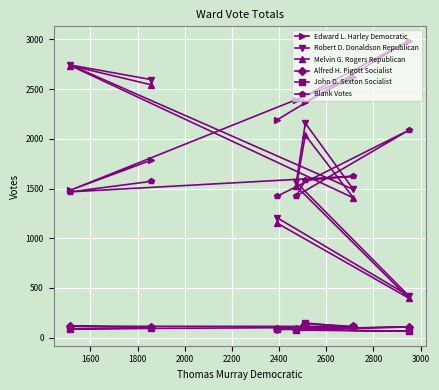

How many lines are shown in the chart?

6